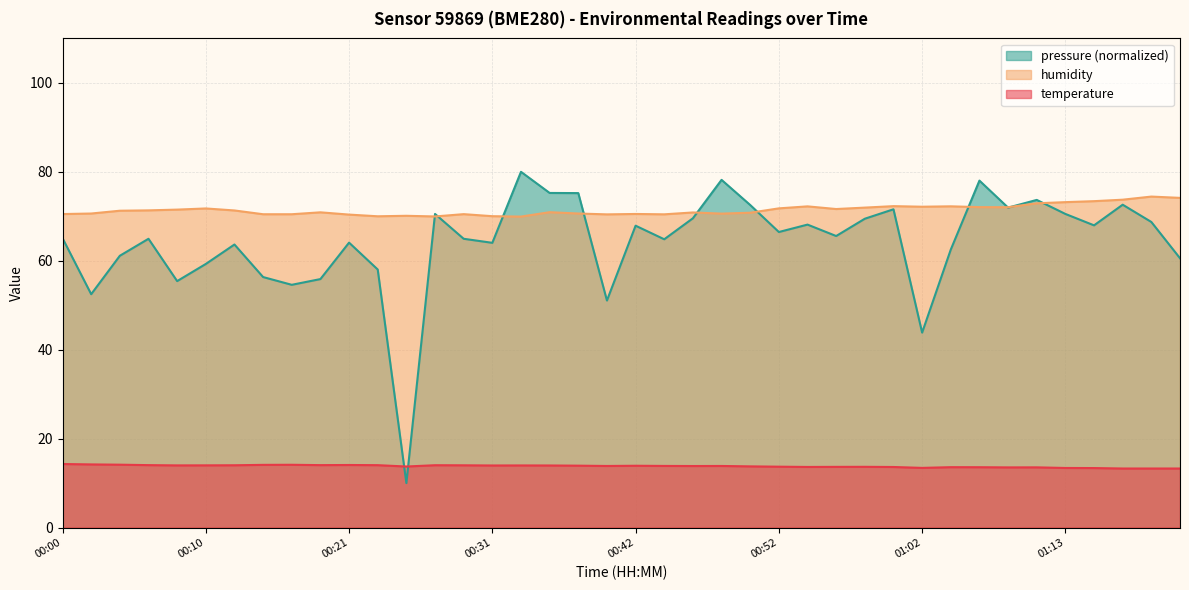

What is the minimum value for pressure (normalized)?

10.0